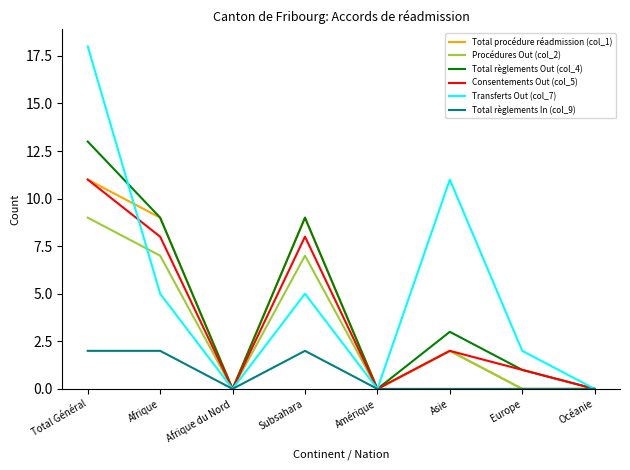

What is the sum of the Consentements Out (col_5) values at Asie and Europe?

3